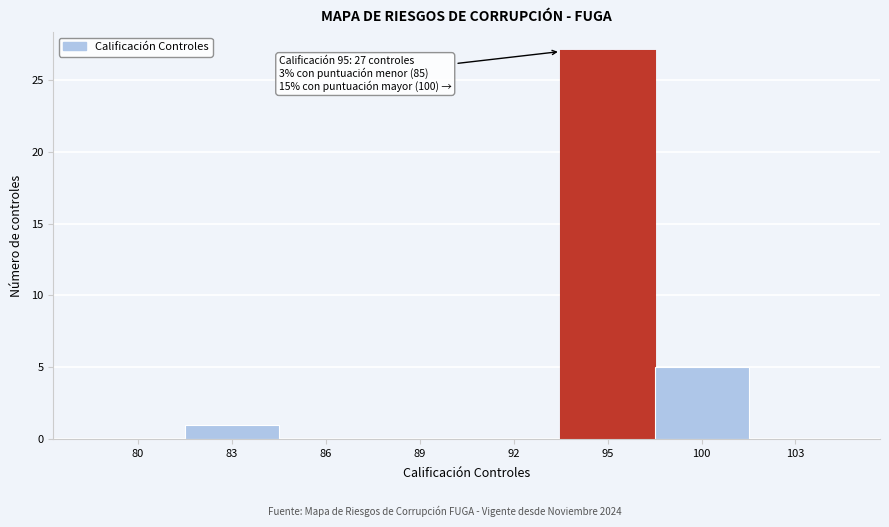

Reading left to right, list all the values displayed in this chart.

80=0	83=1	86=0	89=0	92=0	95=27	100=5	103=0